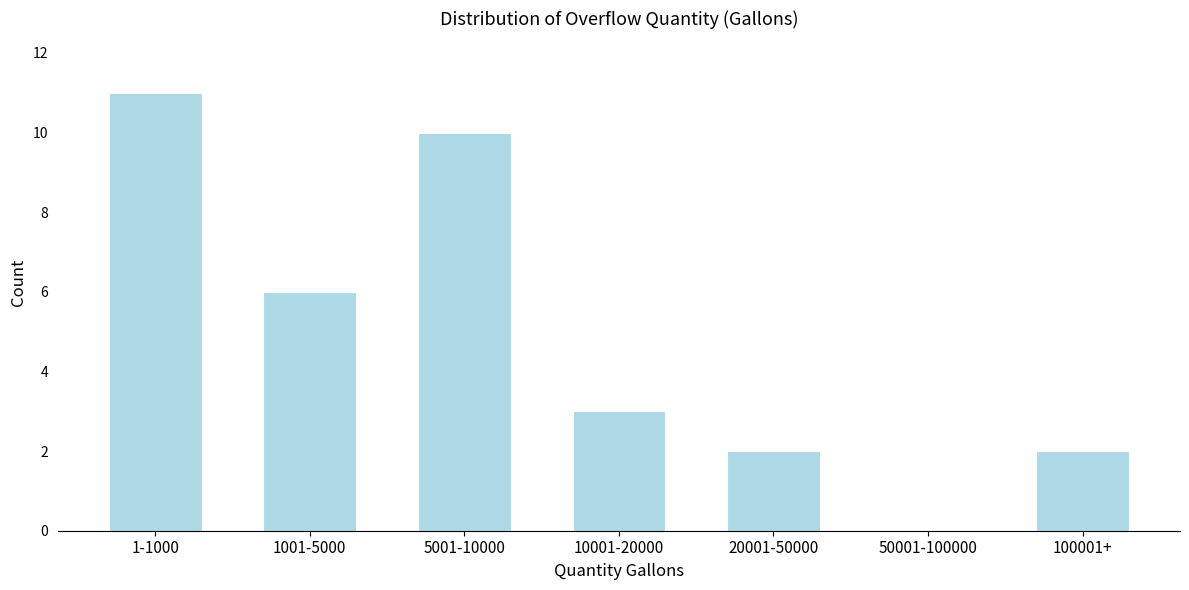

Reading right to left, what are all the values shown in this chart?

100001+=2	50001-100000=0	20001-50000=2	10001-20000=3	5001-10000=10	1001-5000=6	1-1000=11